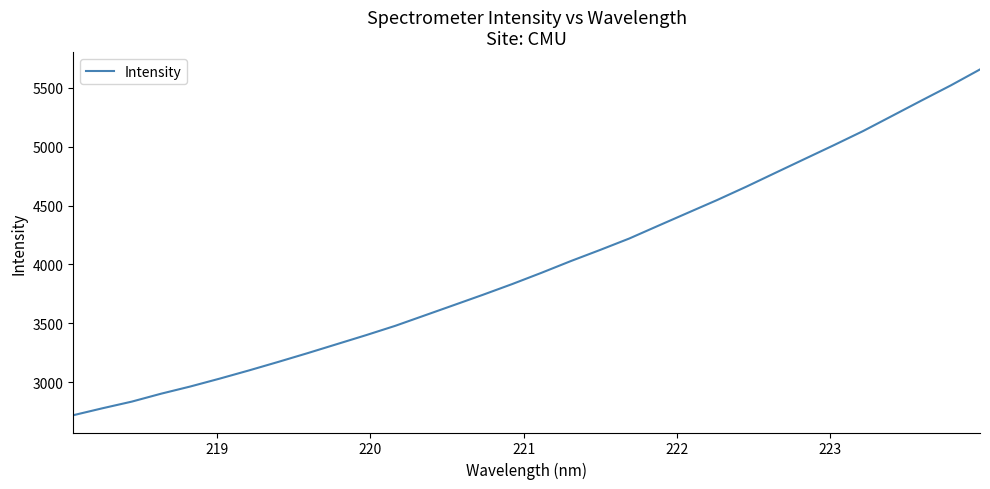

What is the difference between the maximum and minimum values?

2939.0